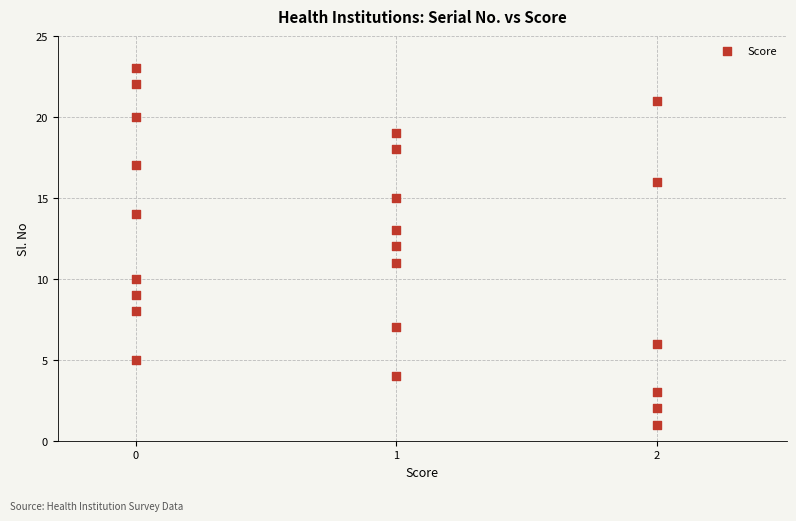

What is the range of Y values (max minus min)?

22